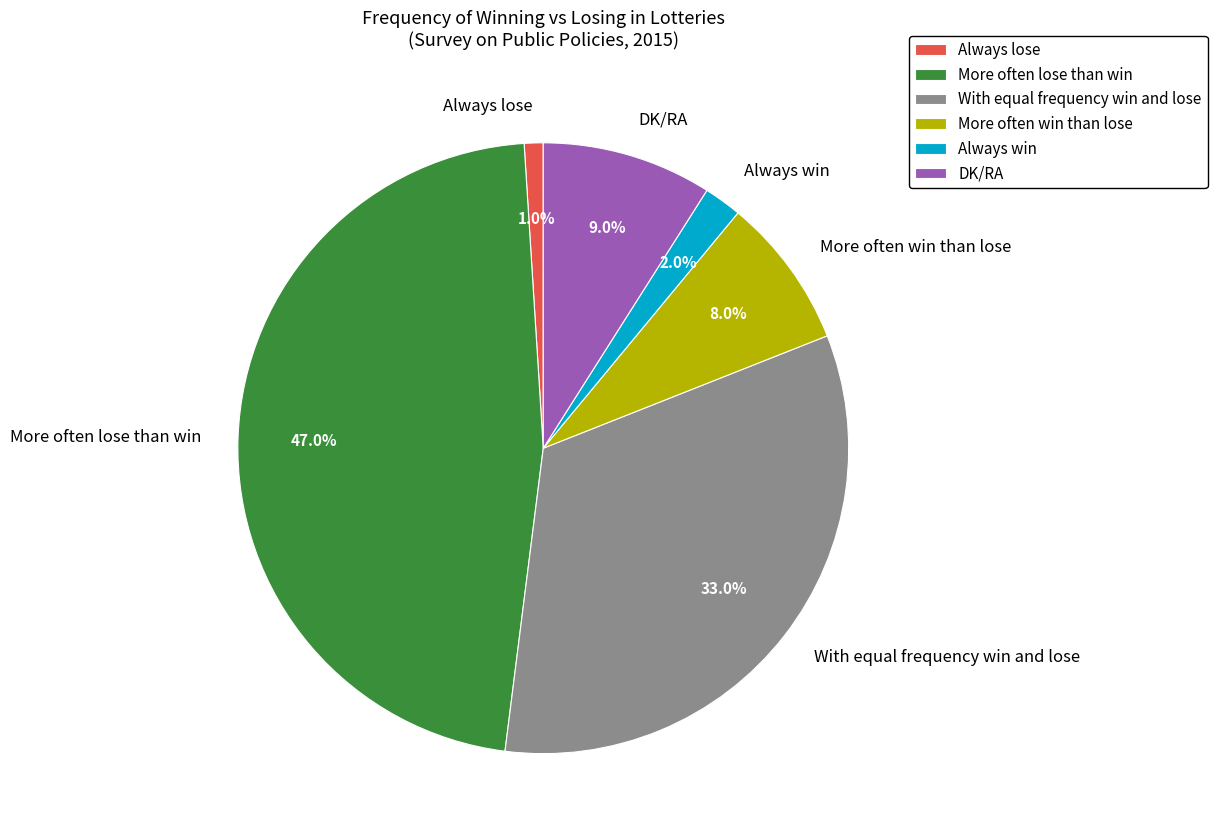

Is the sum of More often win than lose and Always lose greater than half?

No